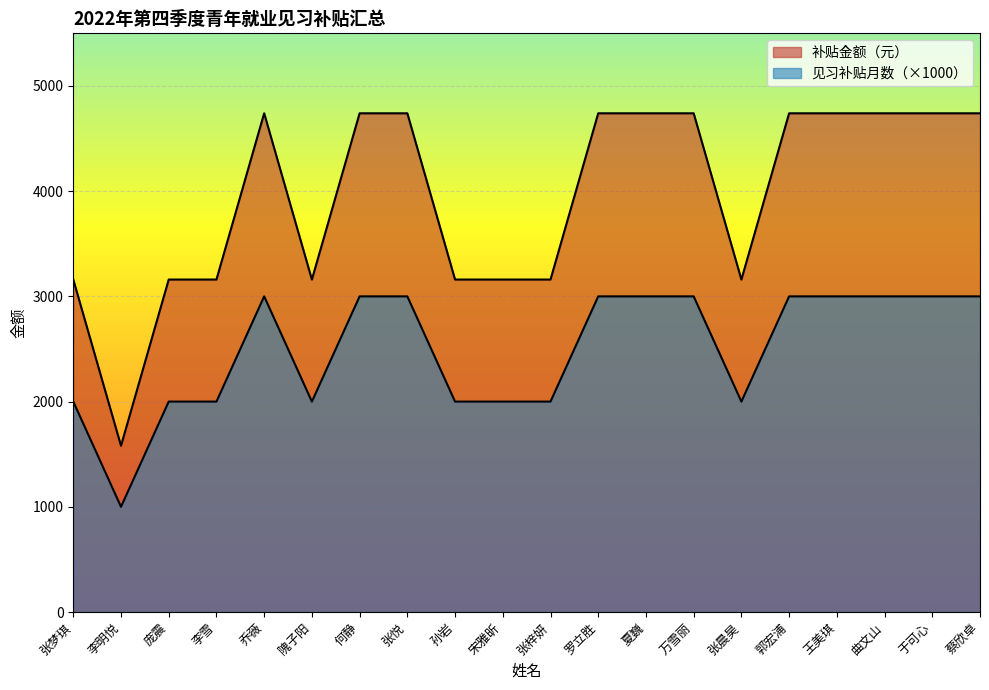

At 张梓妍, list the series in order from smallest to largest.

见习补贴月数, 补贴金额（元）